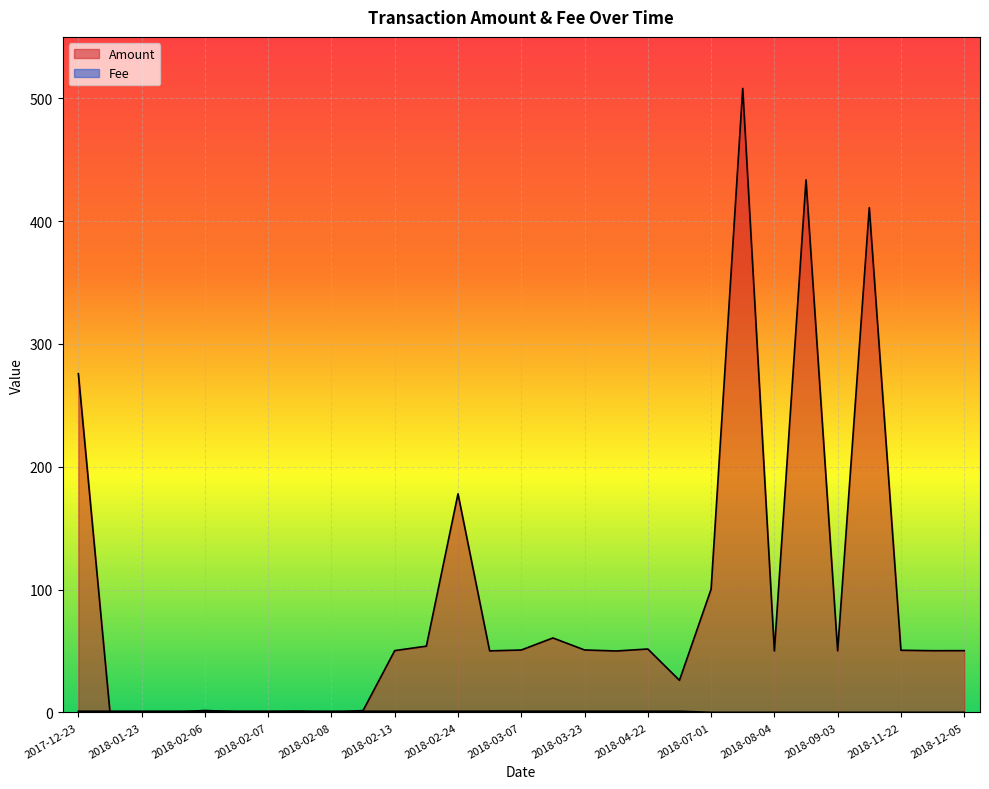

Between 2018-03-23 and 2018-02-05, which is larger?

2018-03-23